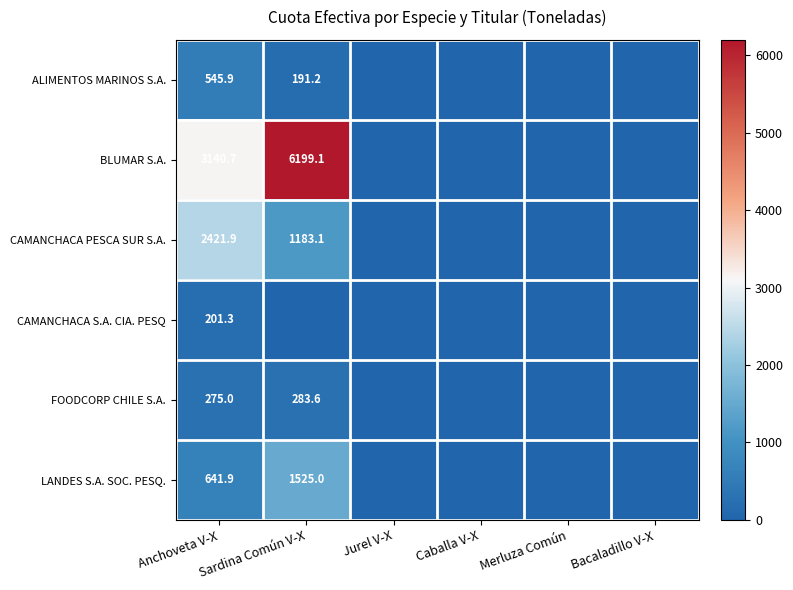

Is it true that CAMANCHACA PESCA SUR S.A. equals 1183.1 at Sardina Común V-X?

True